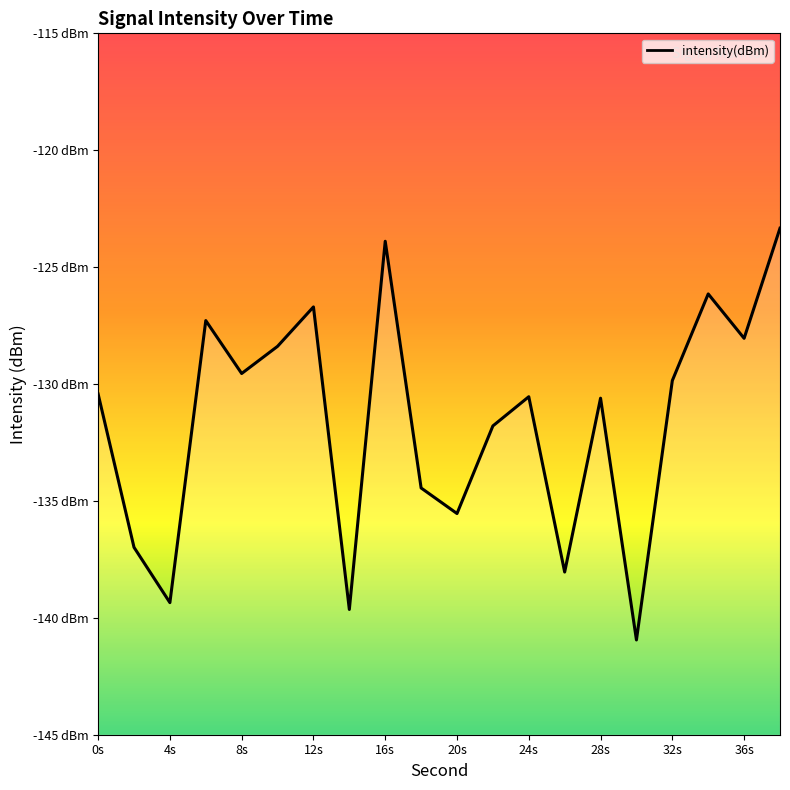

List the labels in order of value, largest first.

38, 16, 34, 12, 6, 36, 10, 8, 32, 0, 24, 28, 22, 18, 20, 2, 26, 4, 14, 30